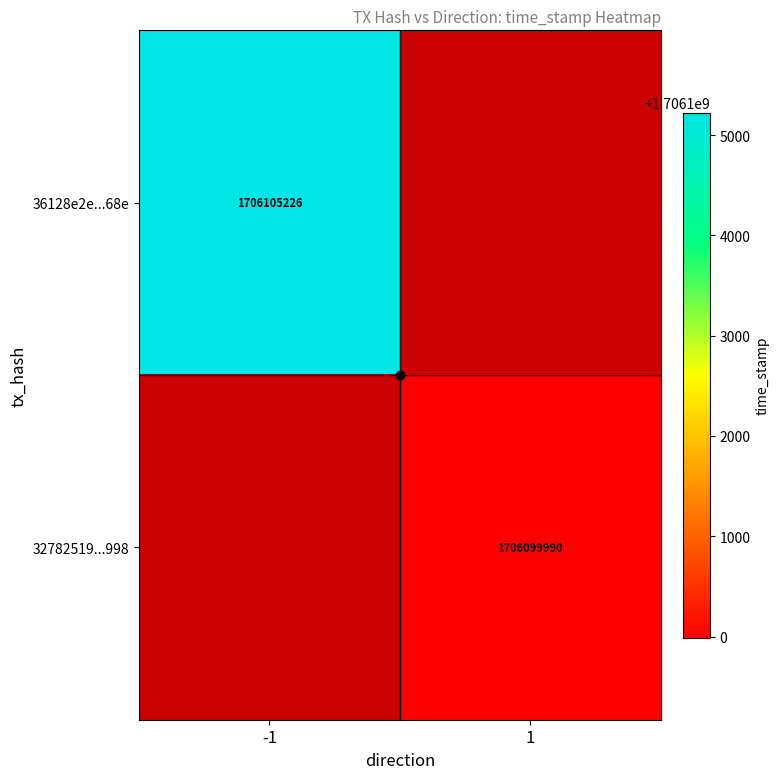

True or false: 36128e2e...68e has a value of 1706105226 at -1.

True